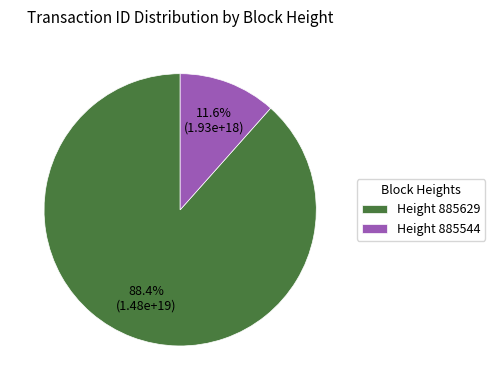

What is the ratio of the value at Height 885629 to the value at Height 885544?

7.6